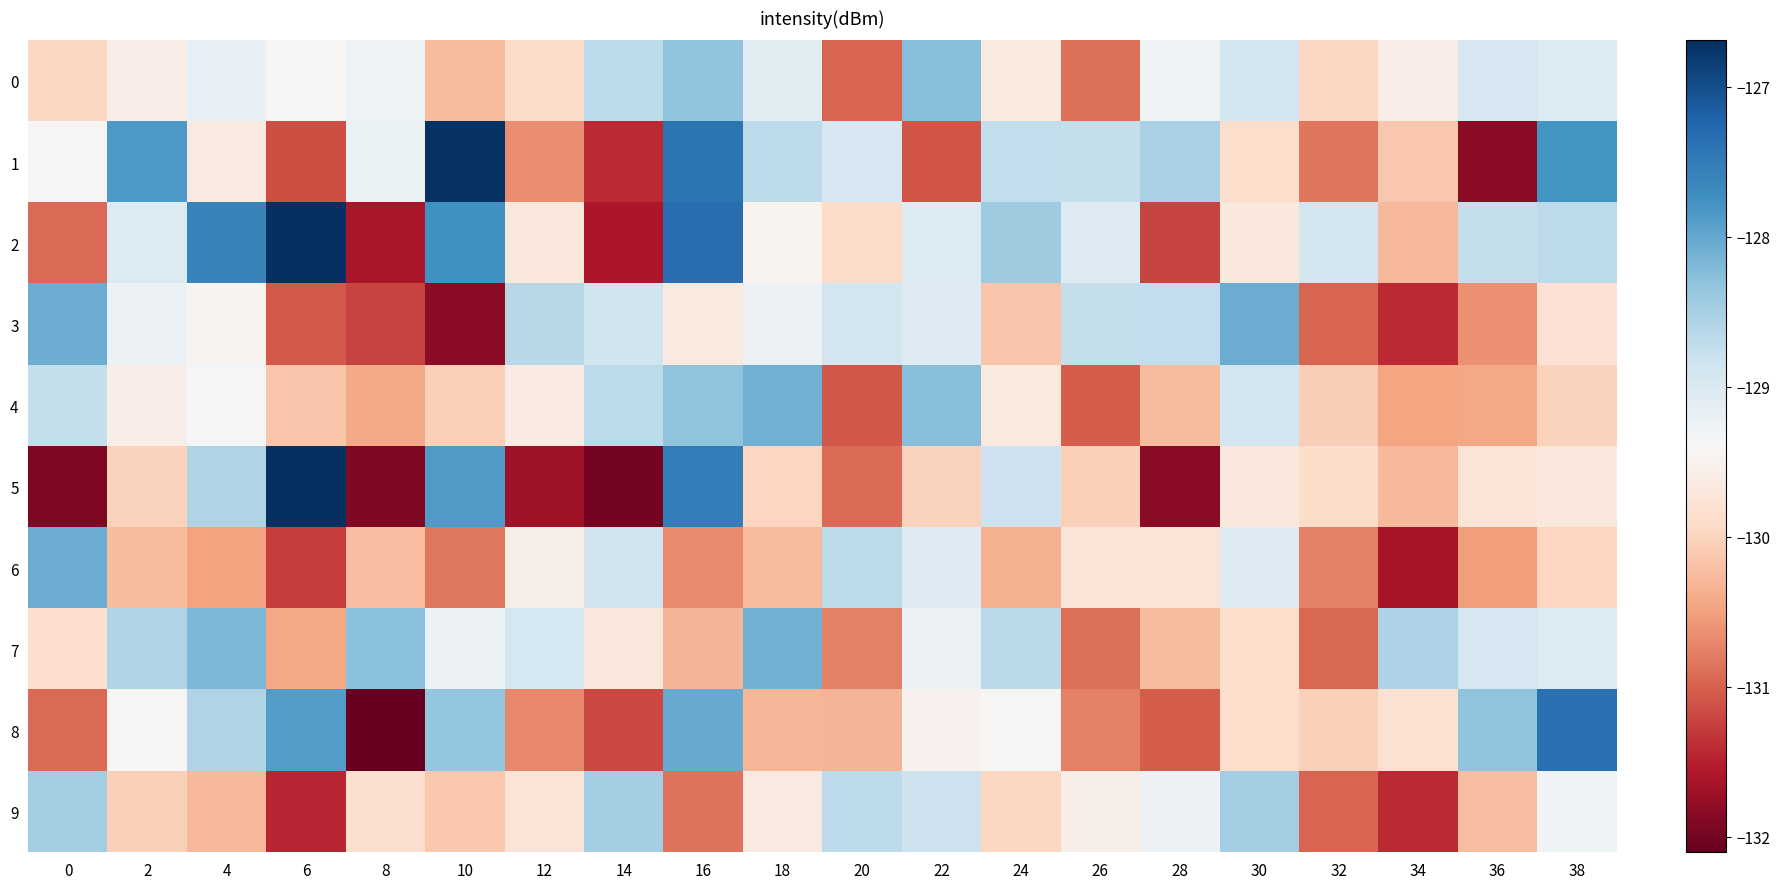

Which series has the widest spread of values?

5